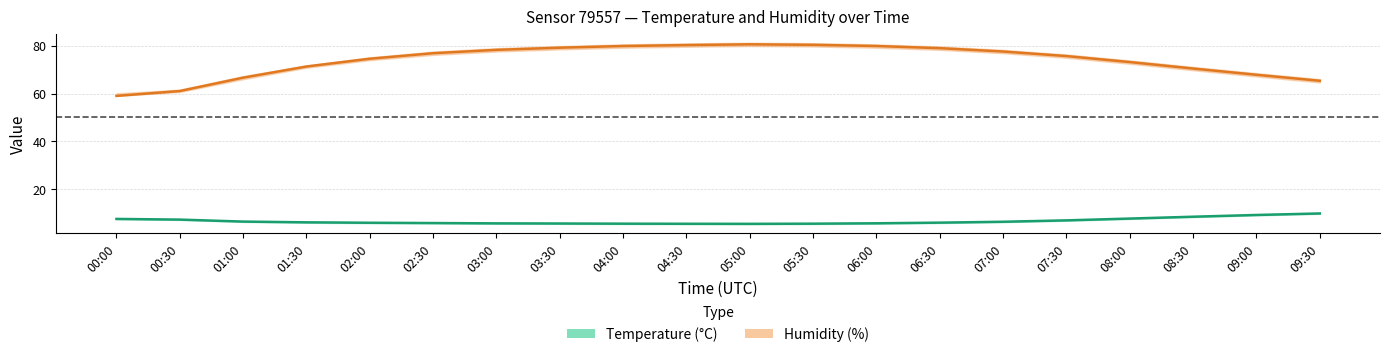

Is the value of temperature at 07:30 greater than the value of humidity at 00:30?

No